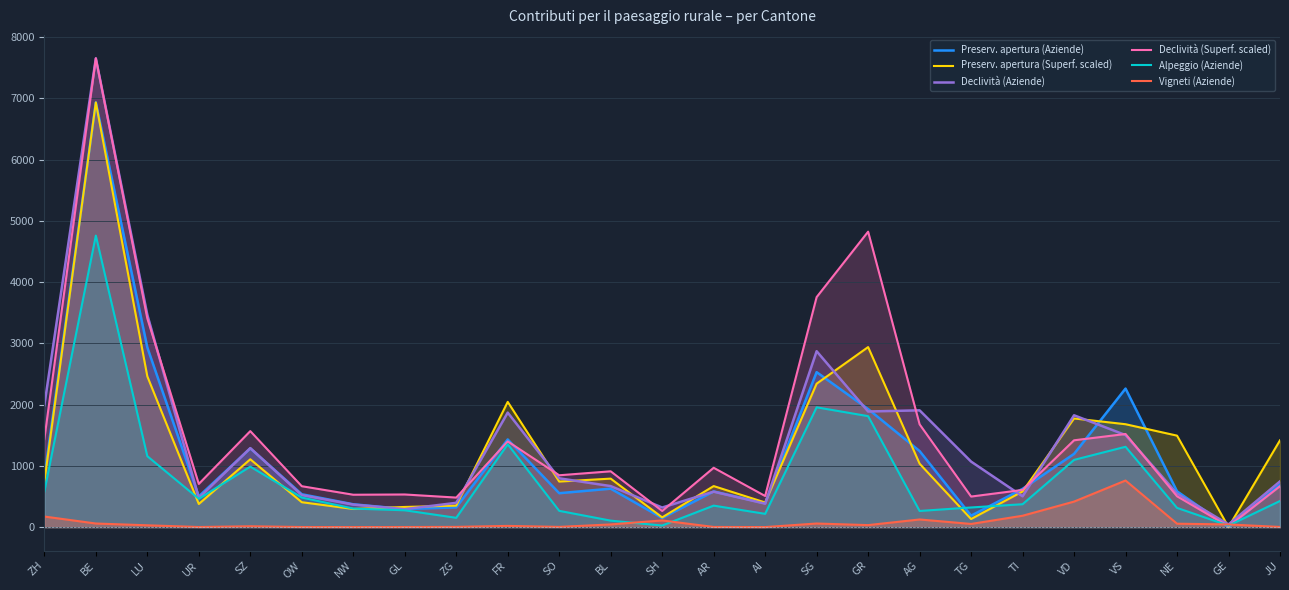

What is the greatest value displayed?

7654.0